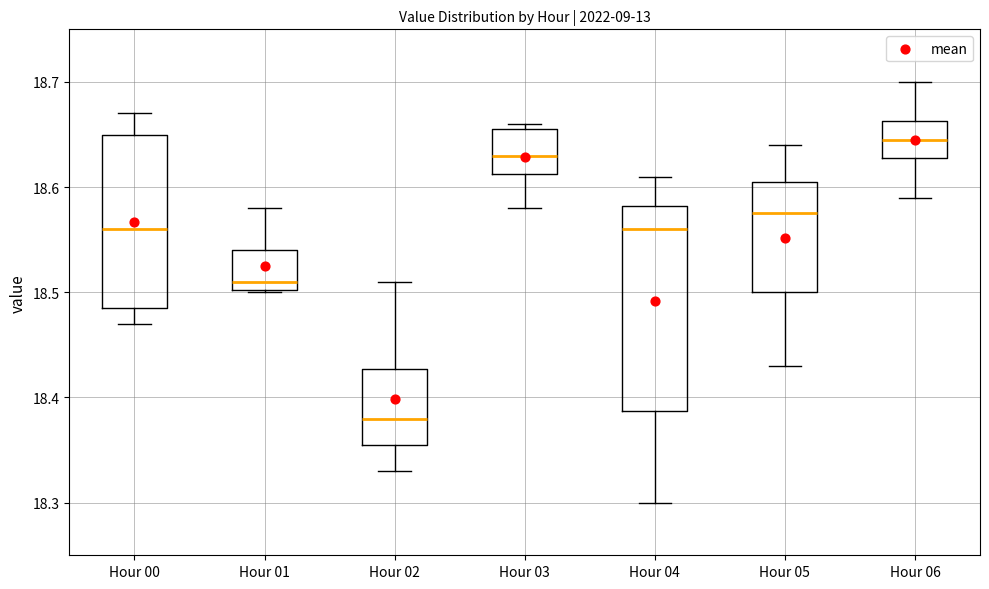

Which box is the tallest, from its lower edge to its upper edge?

Hour 04